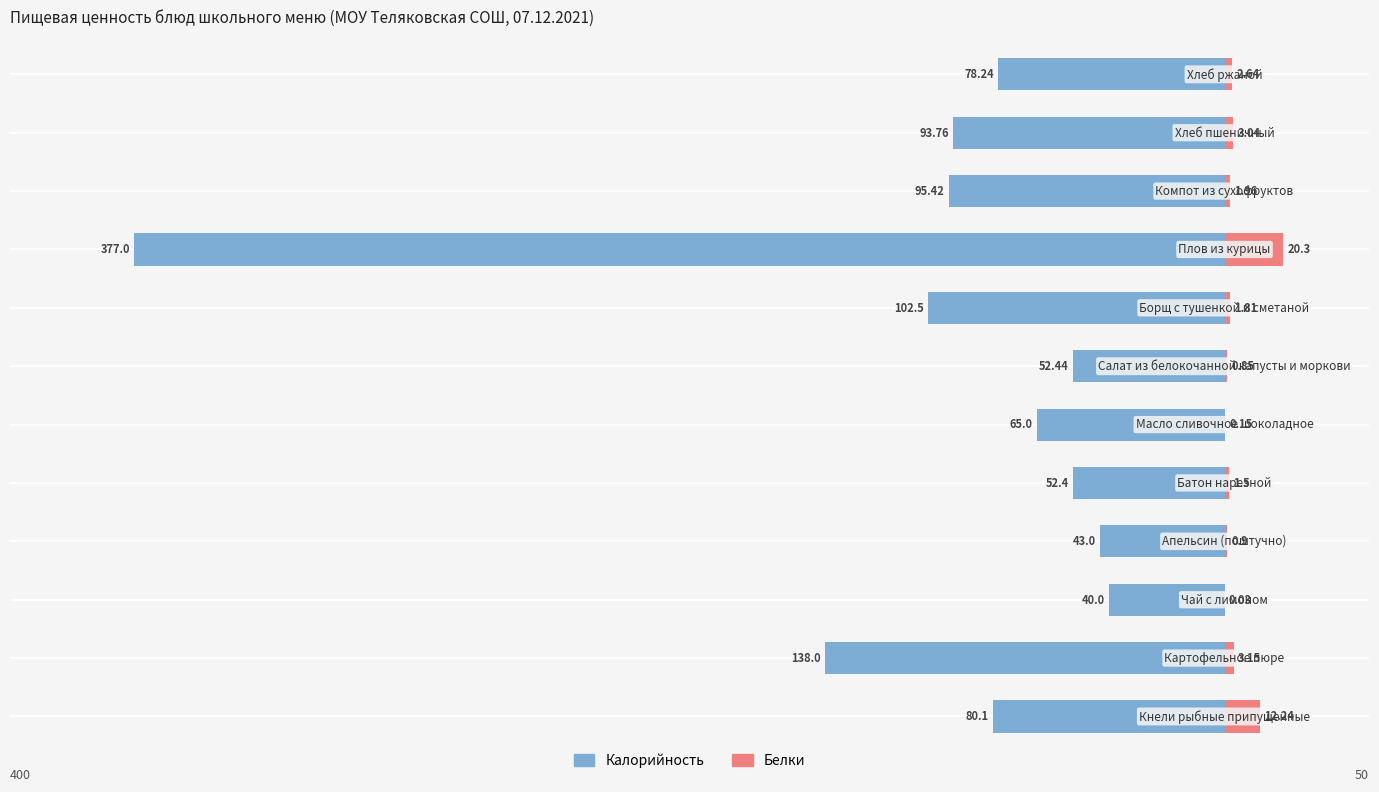

How many groups of bars are there?

12